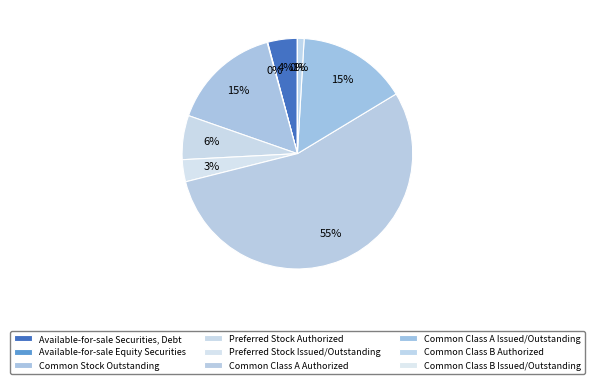

To the nearest percent, what is the combined percentage of Available-for-sale Equity Securities and Common Class A Authorized?

55%